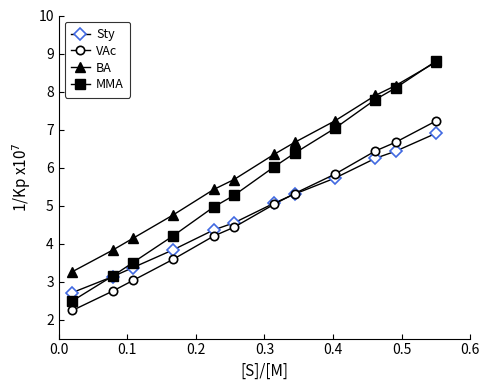

How many data points in Sty are above 5?

6